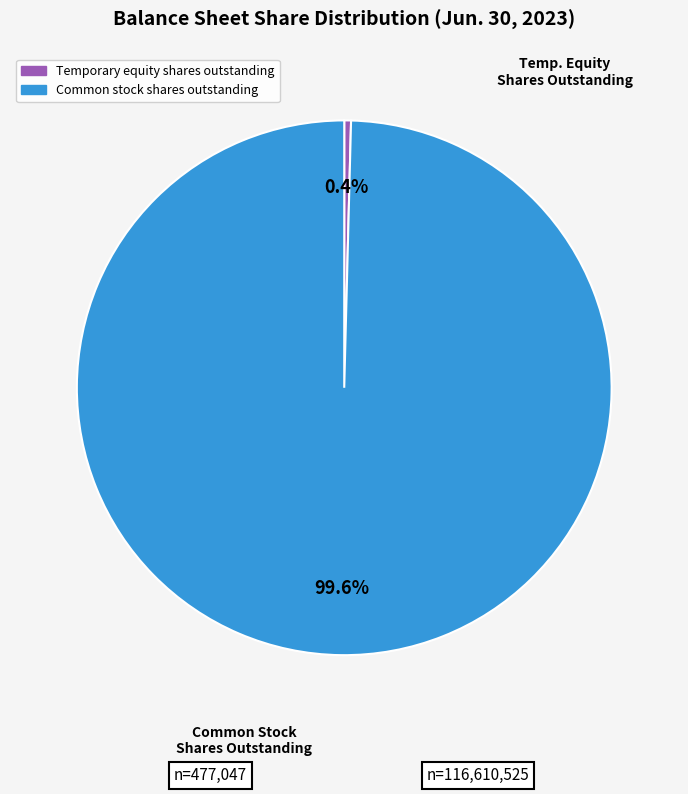

Which slice represents more than half of the pie?

Common stock shares outstanding